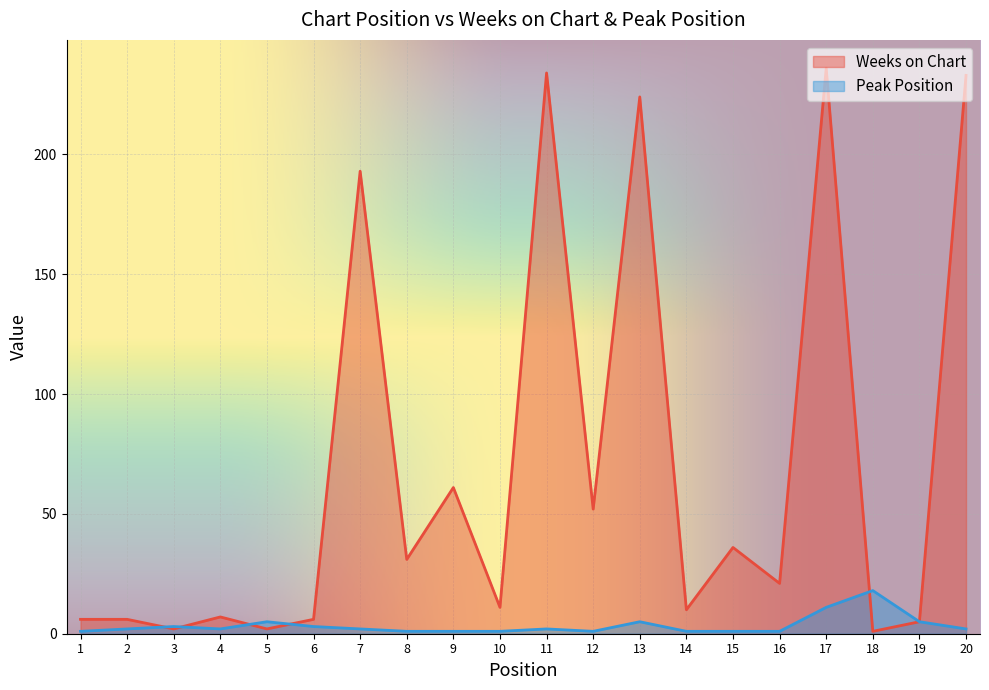

What is the sum of the Peak Position values at 10 and 6?

4